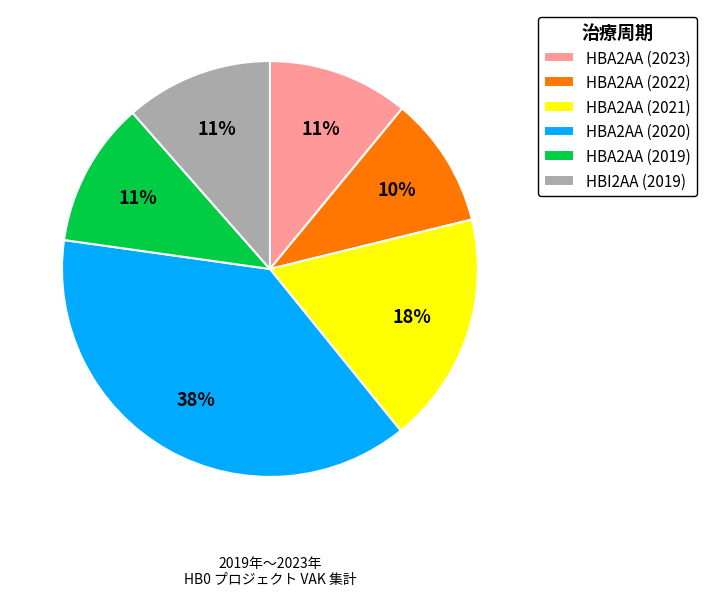

Is the sum of HBI2AA (2019) and HBA2AA (2022) greater than half?

No